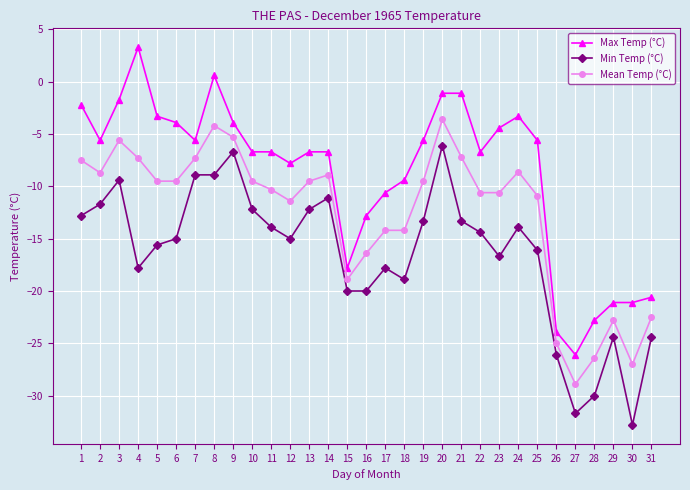

Does the chart display data point markers on the line(s)?

Yes